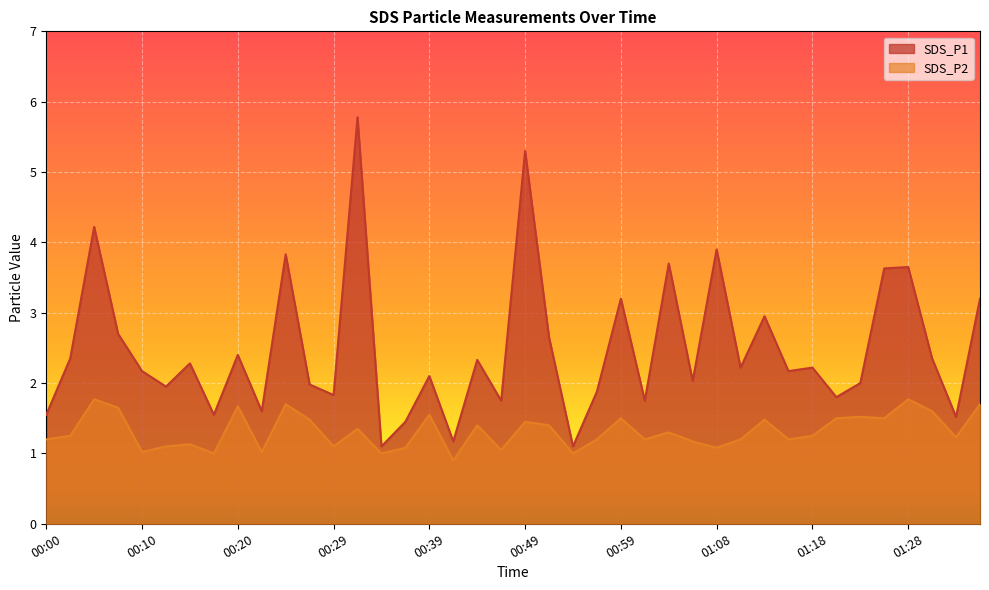

How many lines are shown in the chart?

2